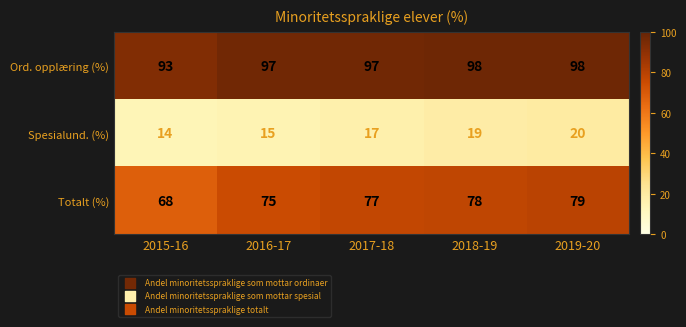

At which category is the sum across all series the highest?

2019-20